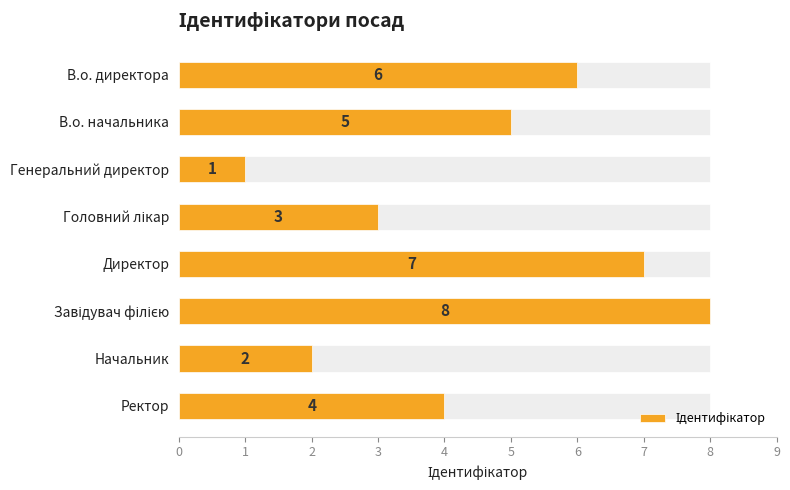

What is the difference between the maximum and minimum values?

7